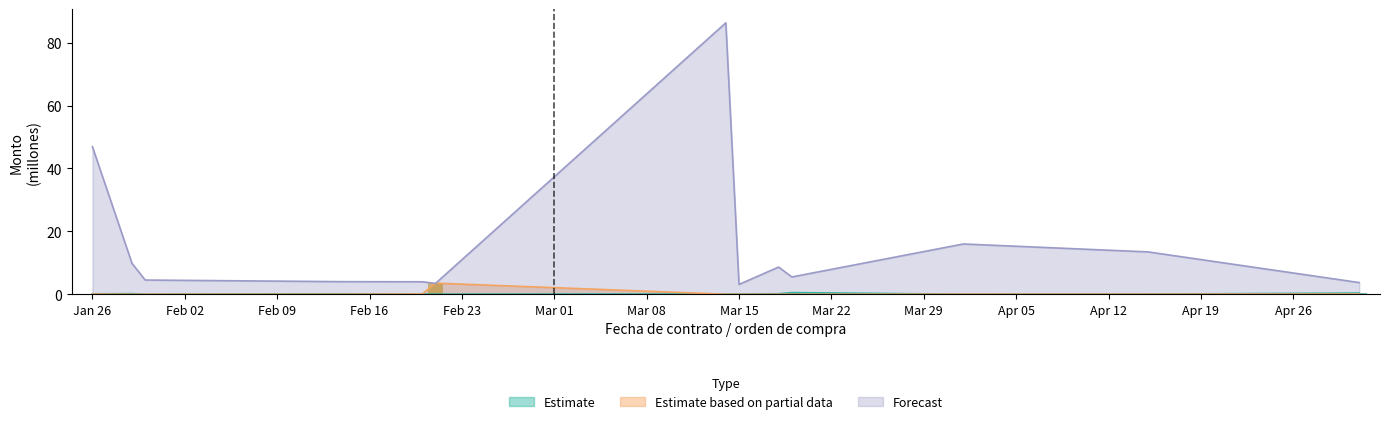

What is the highest value of the Forecast series?

86.3